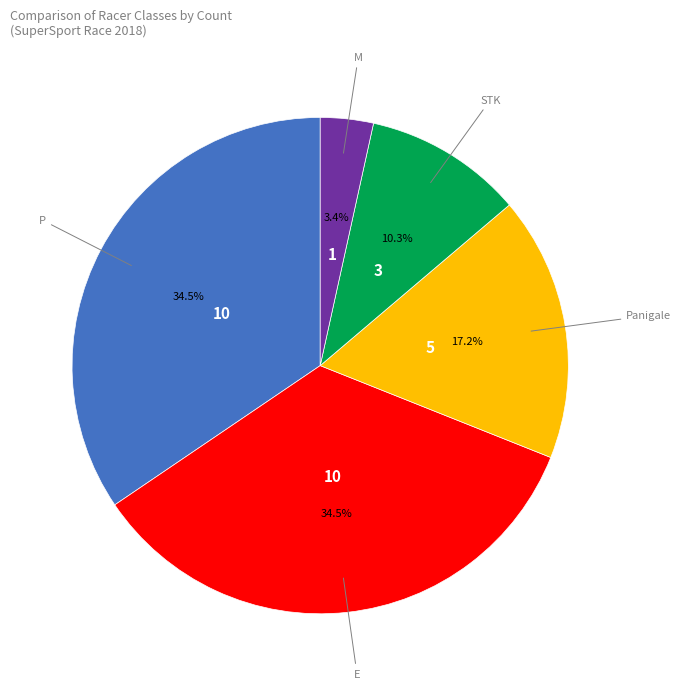

Is there a majority slice in this chart?

No